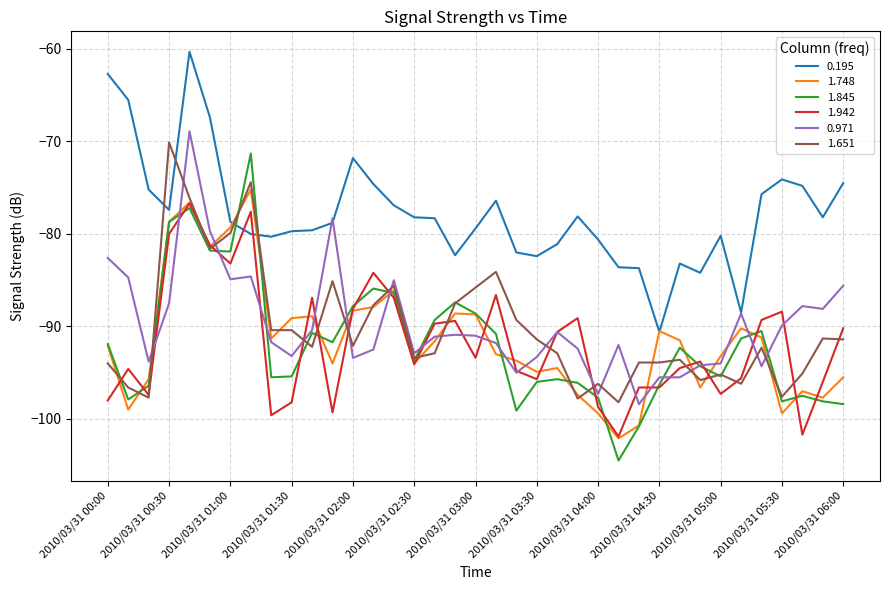

What is the lowest value of the 1.748 series?

-102.1